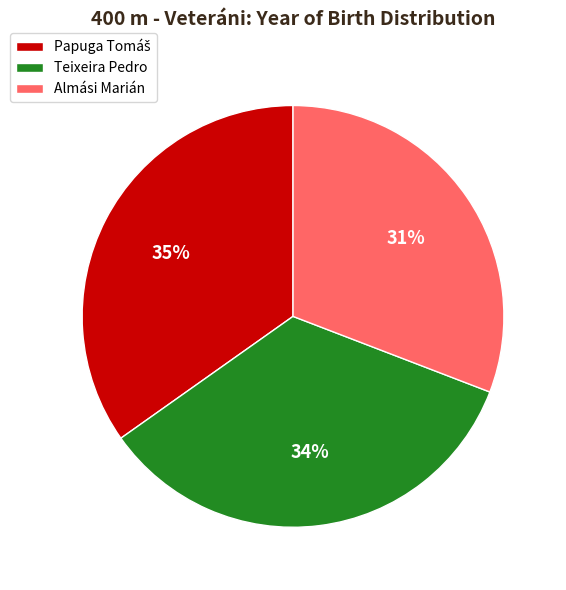

The Almási Marián slice represents 31% of the pie. True or false?

True